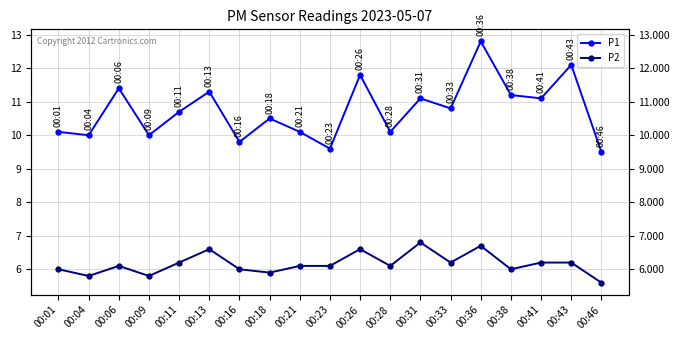

True or false: P1 and P2 intersect in this chart.

False